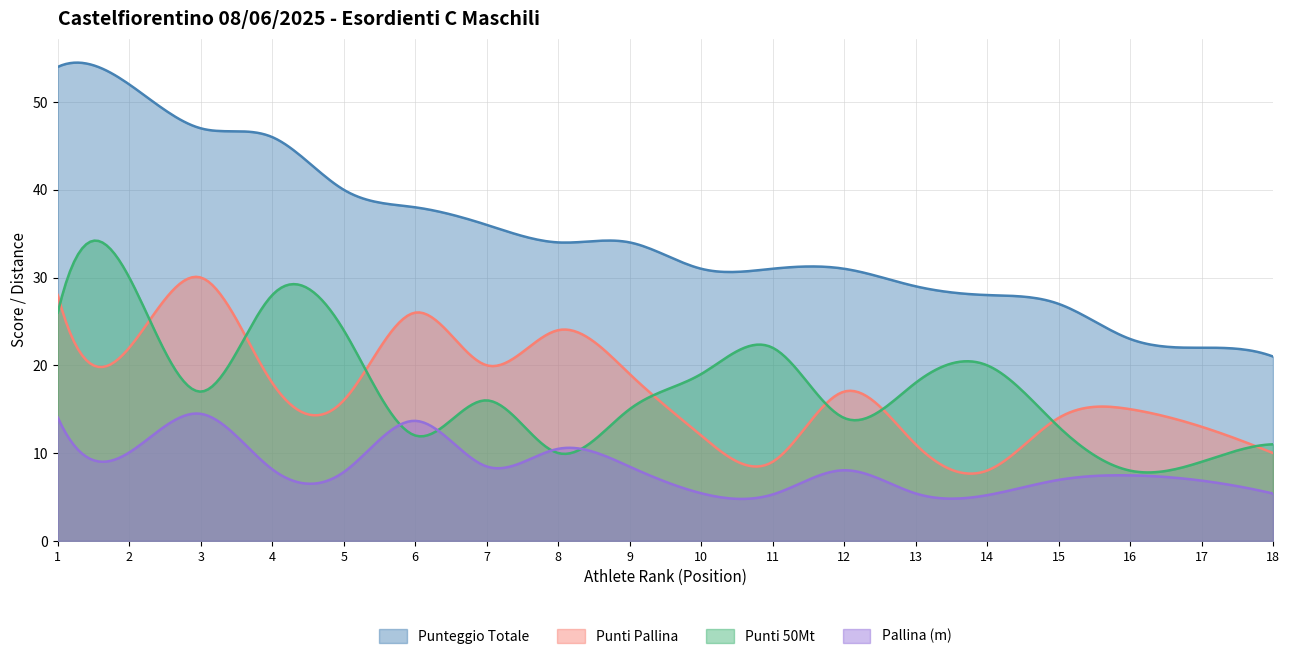

Which series has the largest total across all categories?

Punteggio Totale